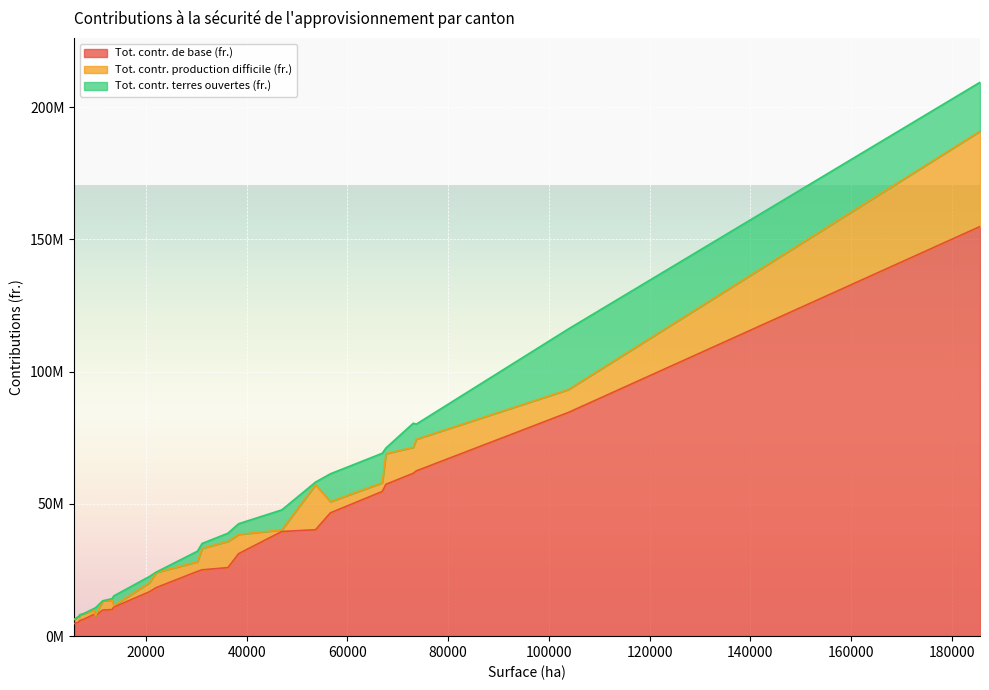

What are all the series names shown in the legend?

Tot. contr. de base (fr.), Tot. contr. production difficile (fr.), Tot. contr. terres ouvertes (fr.)